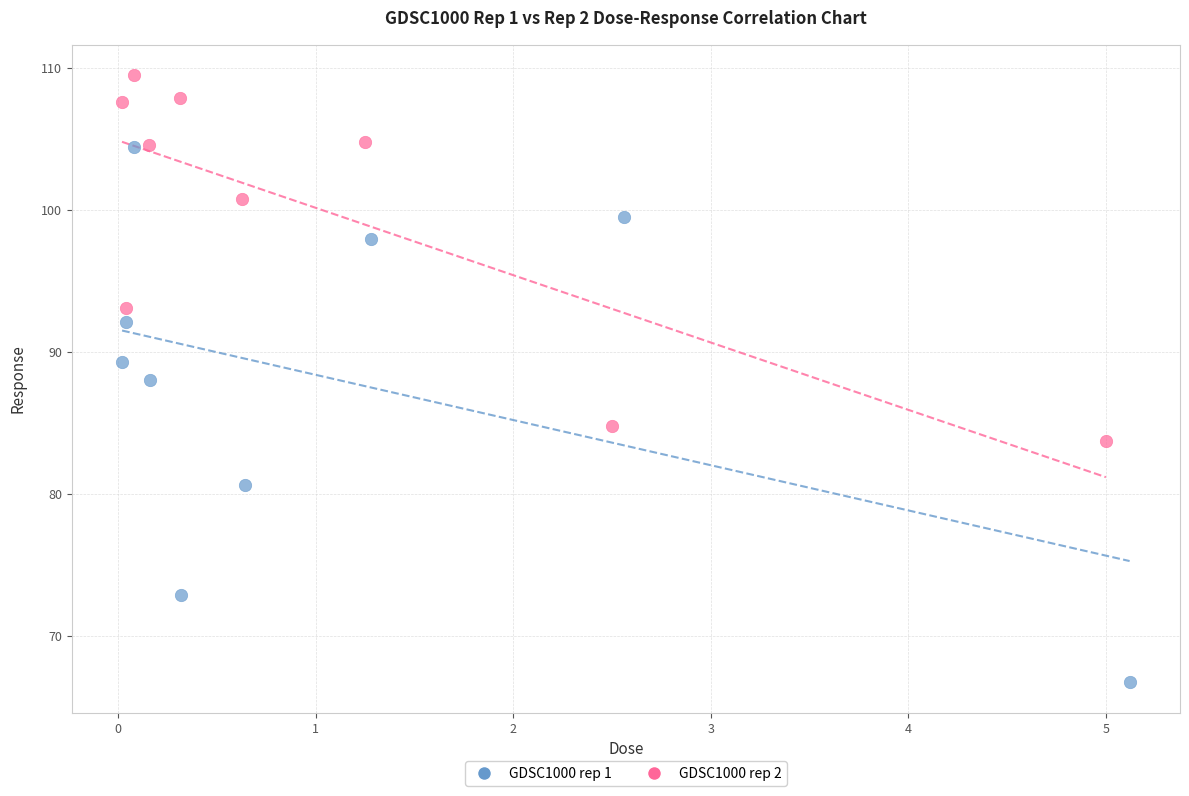

What are all the series names shown in the legend?

GDSC1000 rep 1, GDSC1000 rep 2